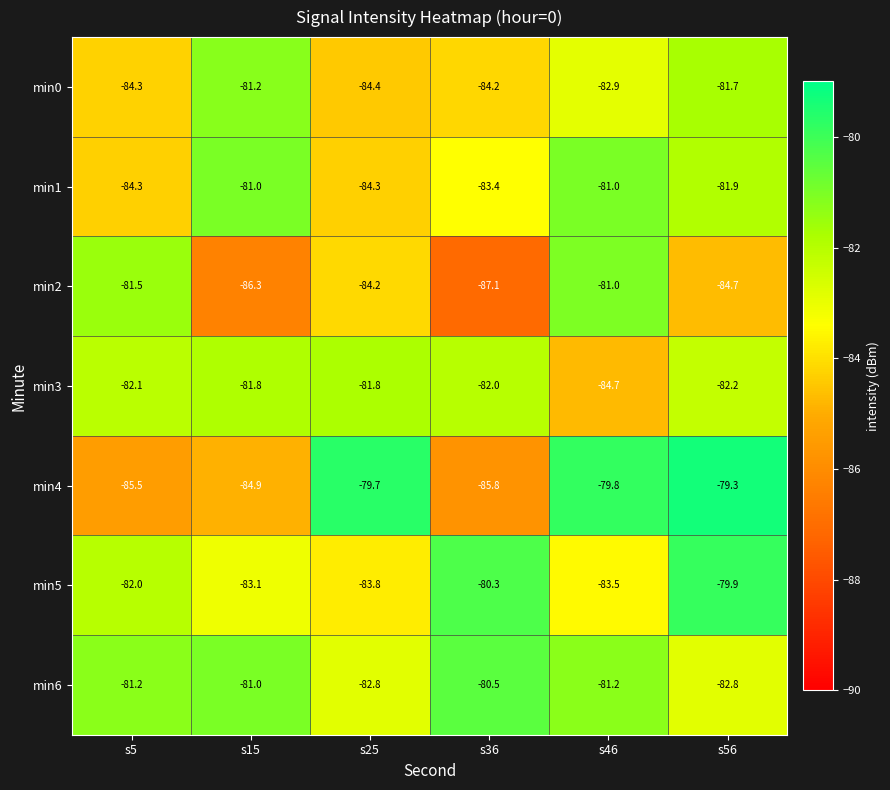

What is the difference between the maximum and minimum values in the min5 series?

3.9